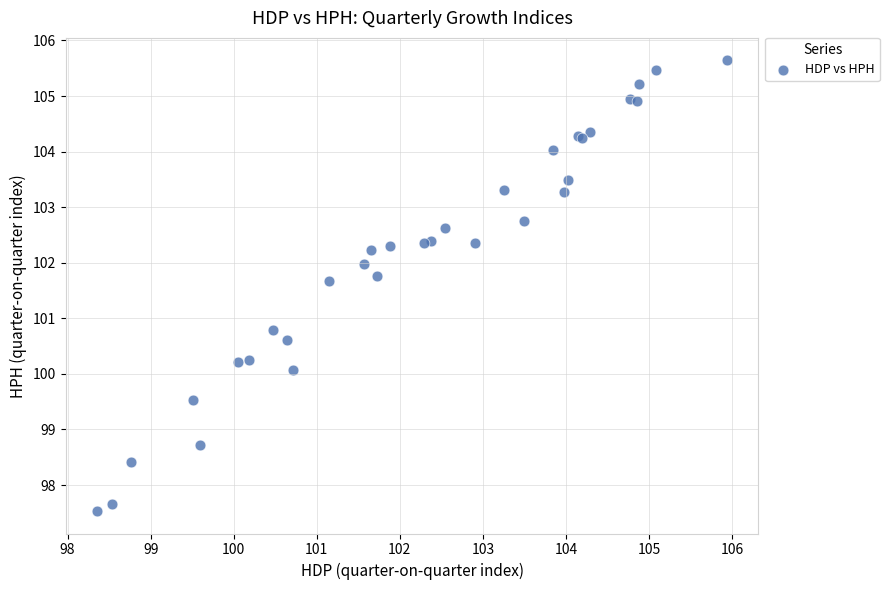

What Y value in the scatter plot is closest to 101?

100.8